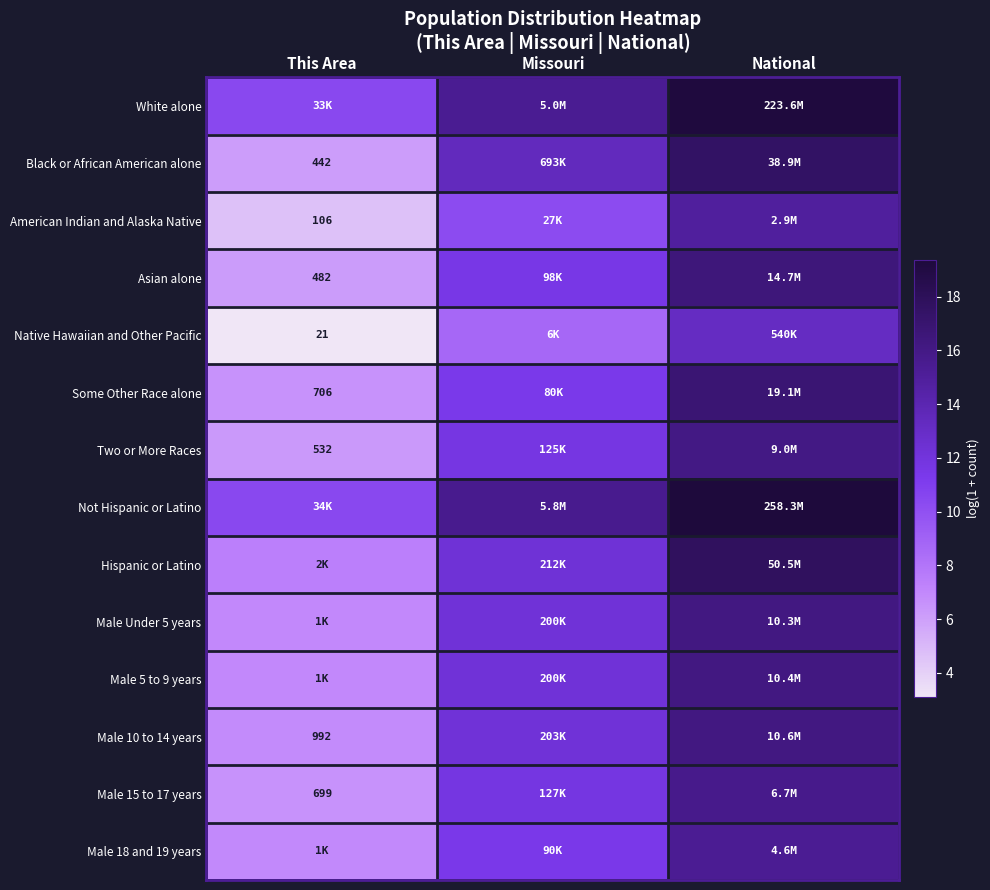

What is the difference between the maximum and minimum values in the Male 10 to 14 years series?

9.3